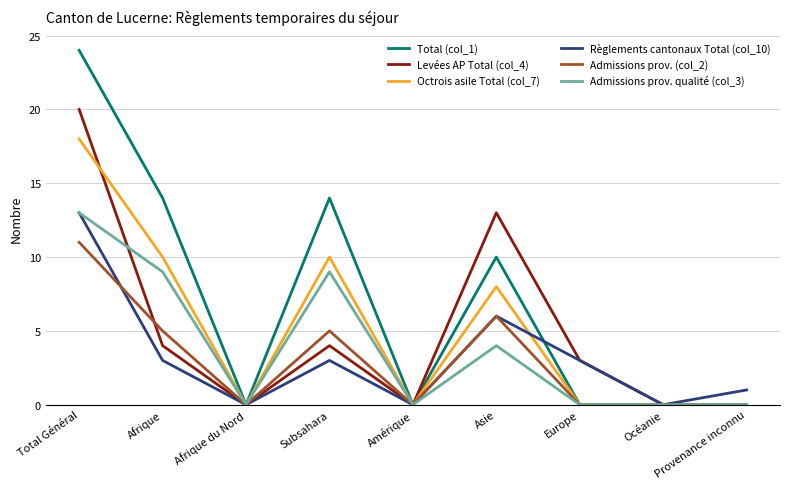

Which series has the widest spread of values?

Total (col_1)